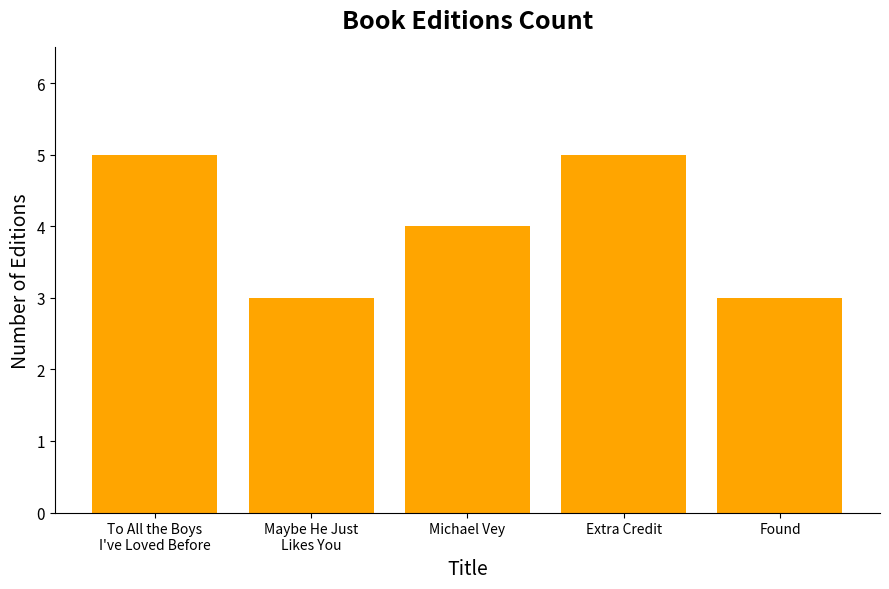

Is it true that the value at Michael Vey is 1?

False